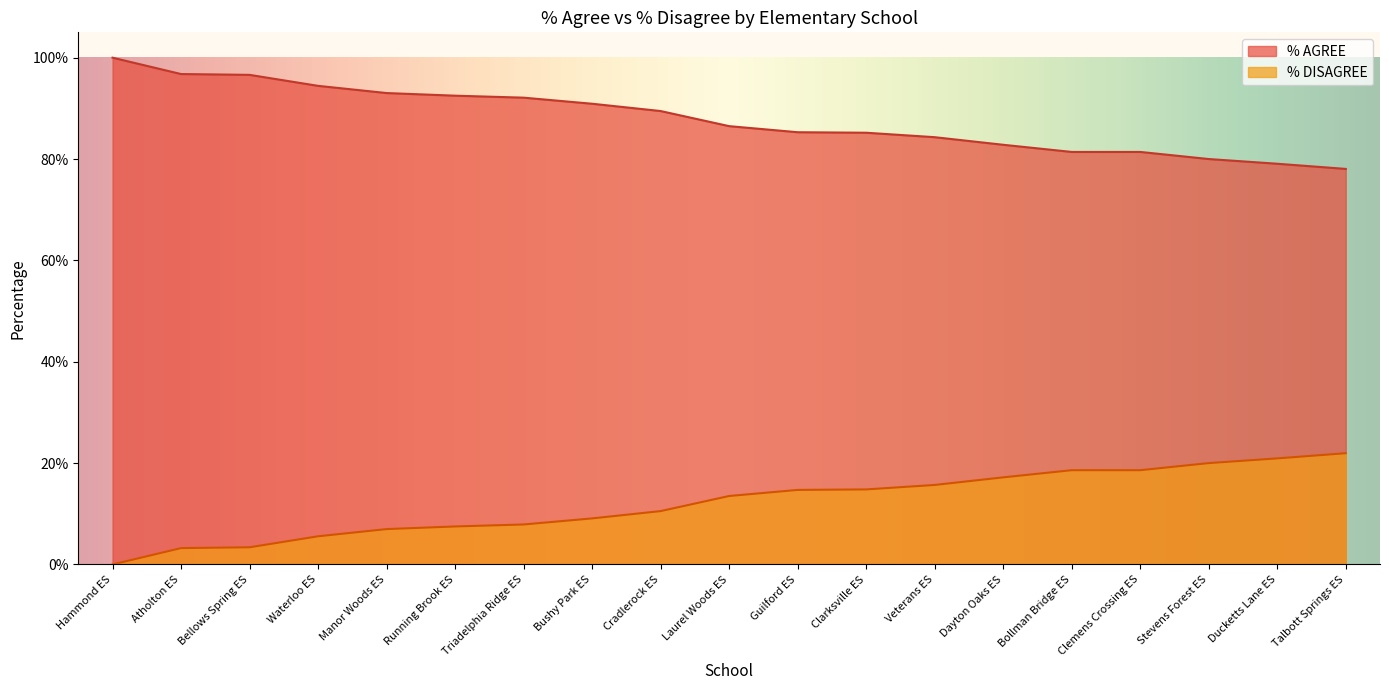

At which label does % AGREE reach its minimum?

Talbott Springs ES